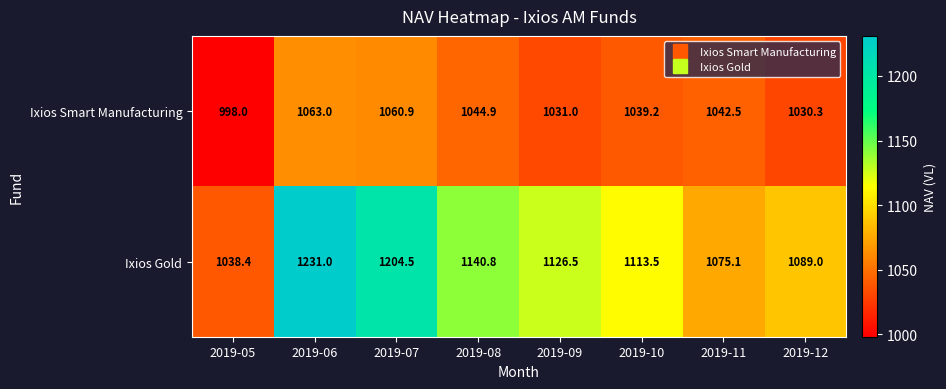

Which series has the widest spread of values?

Ixios Gold